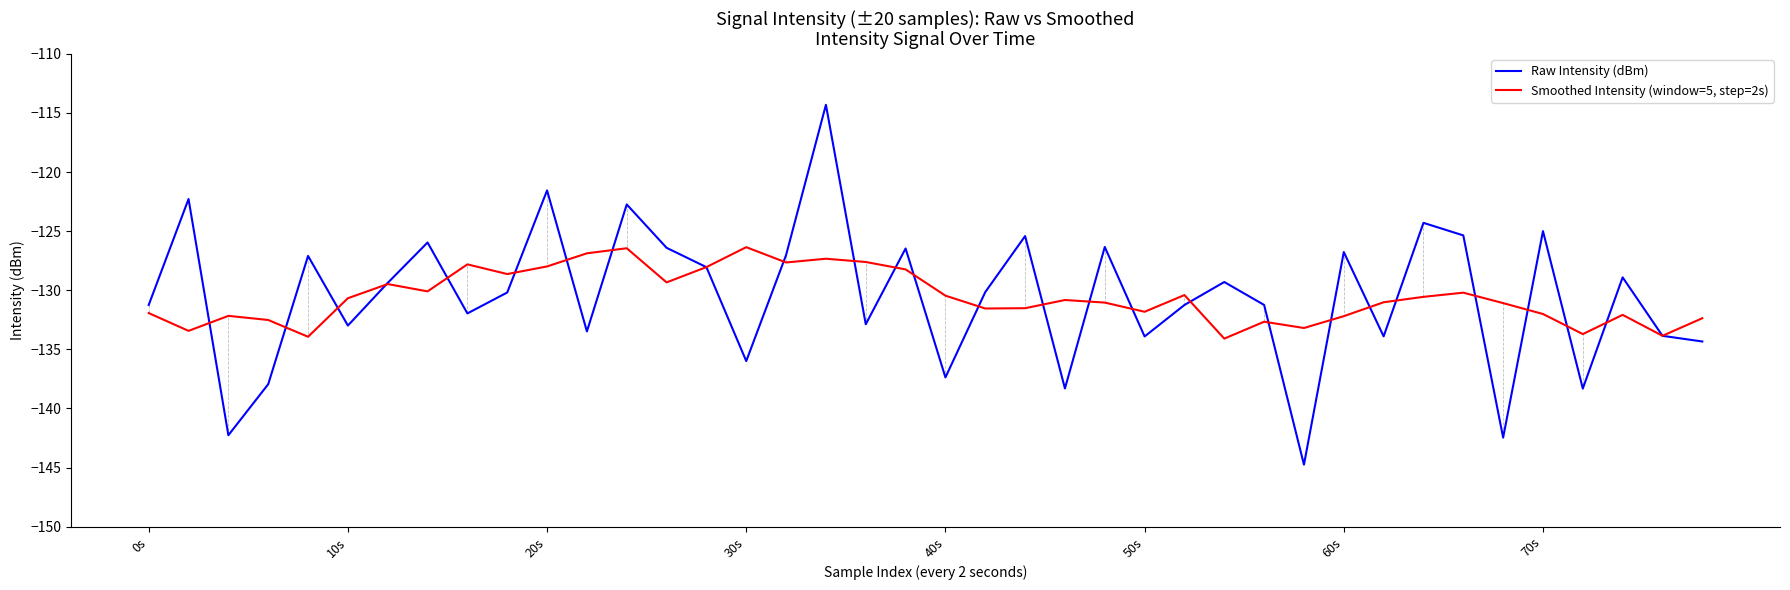

Count the number of data series in this chart.

2